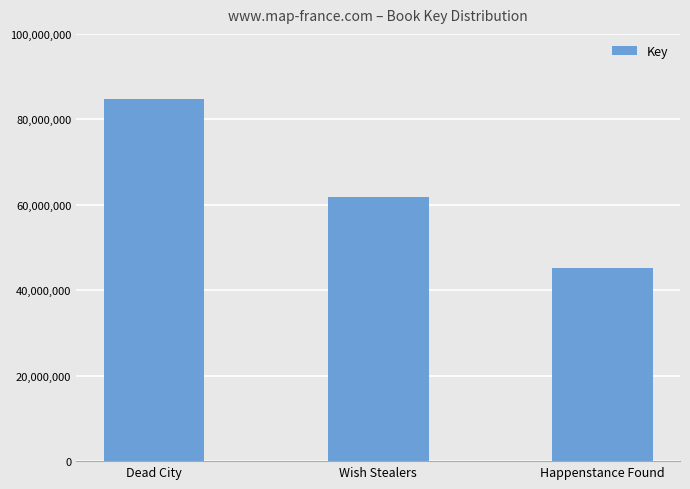

Which label corresponds to the smallest value in the chart?

Happenstance Found